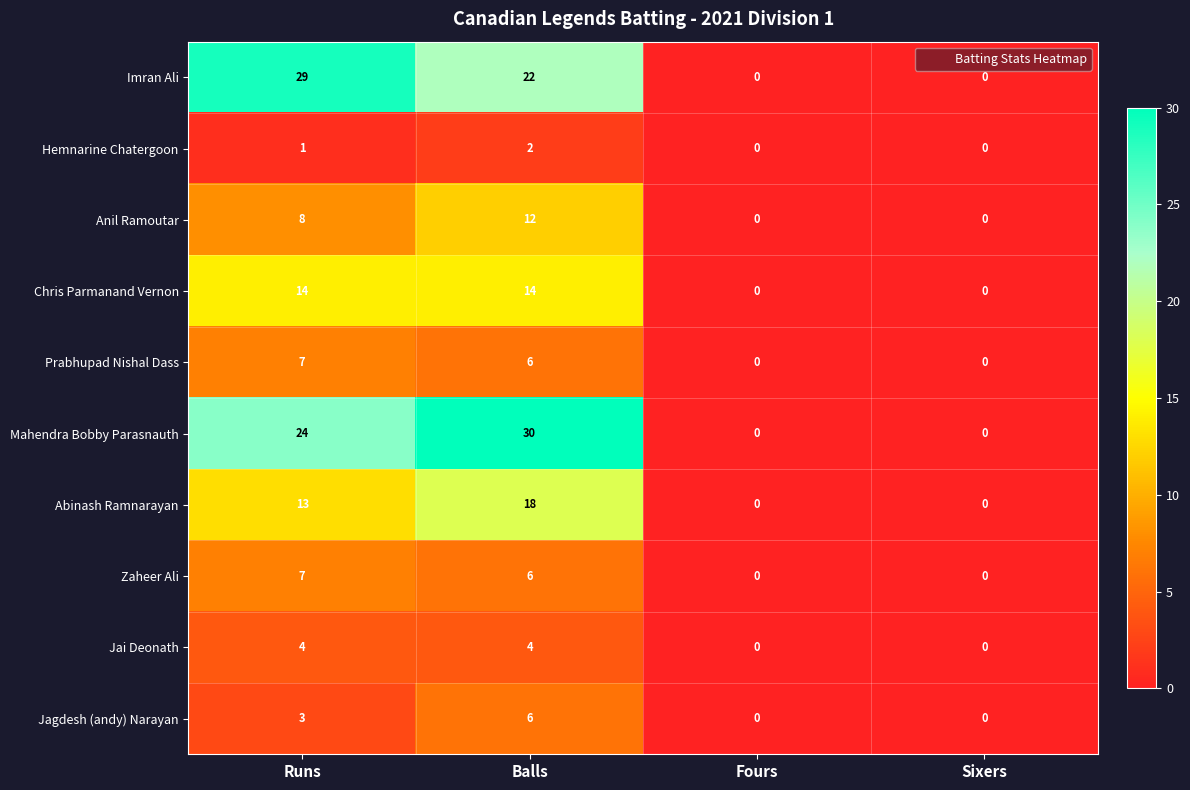

Is it true that Jai Deonath equals -3 at Fours?

False